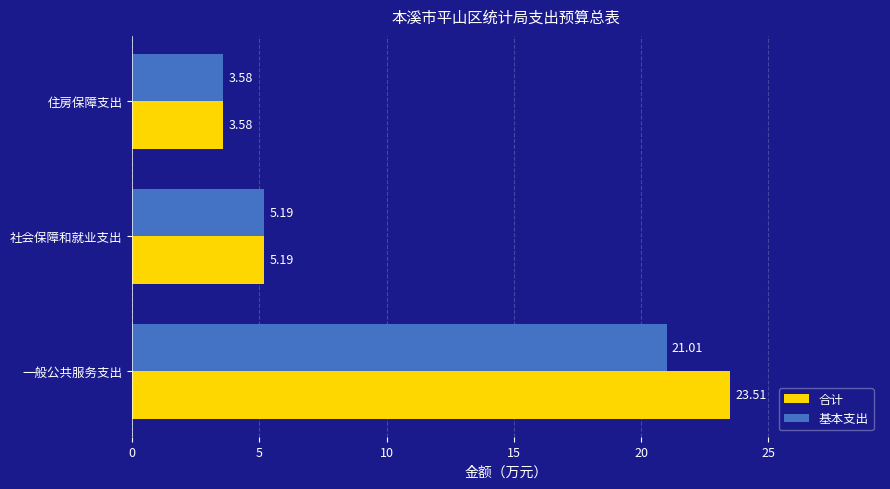

What is the sum of all 基本支出 values?

29.8